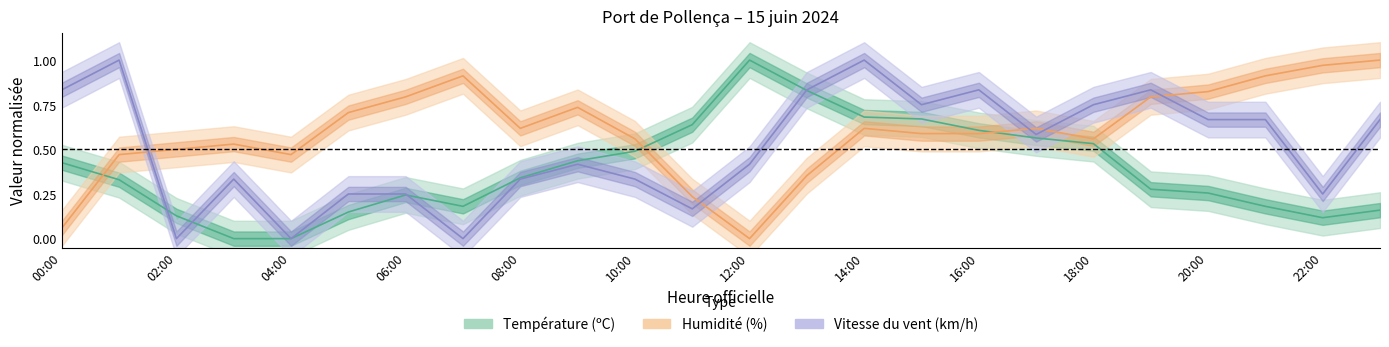

Reading left to right, list all the values displayed in this chart.

Température (ºC): 00:00=0.4	01:00=0.3	02:00=0.1	03:00=0.0	04:00=0.0	05:00=0.1	06:00=0.2	07:00=0.2	08:00=0.3	09:00=0.4	10:00=0.5	11:00=0.6	12:00=1.0	13:00=0.8	14:00=0.7	15:00=0.7	16:00=0.6	17:00=0.6	18:00=0.5	19:00=0.3	20:00=0.3	21:00=0.2	22:00=0.1	23:00=0.2
Humidité (%): 00:00=0.1	01:00=0.5	02:00=0.5	03:00=0.5	04:00=0.5	05:00=0.7	06:00=0.8	07:00=0.9	08:00=0.6	09:00=0.7	10:00=0.6	11:00=0.2	12:00=0.0	13:00=0.4	14:00=0.6	15:00=0.6	16:00=0.6	17:00=0.6	18:00=0.6	19:00=0.8	20:00=0.8	21:00=0.9	22:00=1.0	23:00=1.0
Vitesse du vent (km/h): 00:00=0.8	01:00=1.0	02:00=0.0	03:00=0.3	04:00=0.0	05:00=0.2	06:00=0.2	07:00=0.0	08:00=0.3	09:00=0.4	10:00=0.3	11:00=0.2	12:00=0.4	13:00=0.8	14:00=1.0	15:00=0.7	16:00=0.8	17:00=0.6	18:00=0.7	19:00=0.8	20:00=0.7	21:00=0.7	22:00=0.2	23:00=0.7